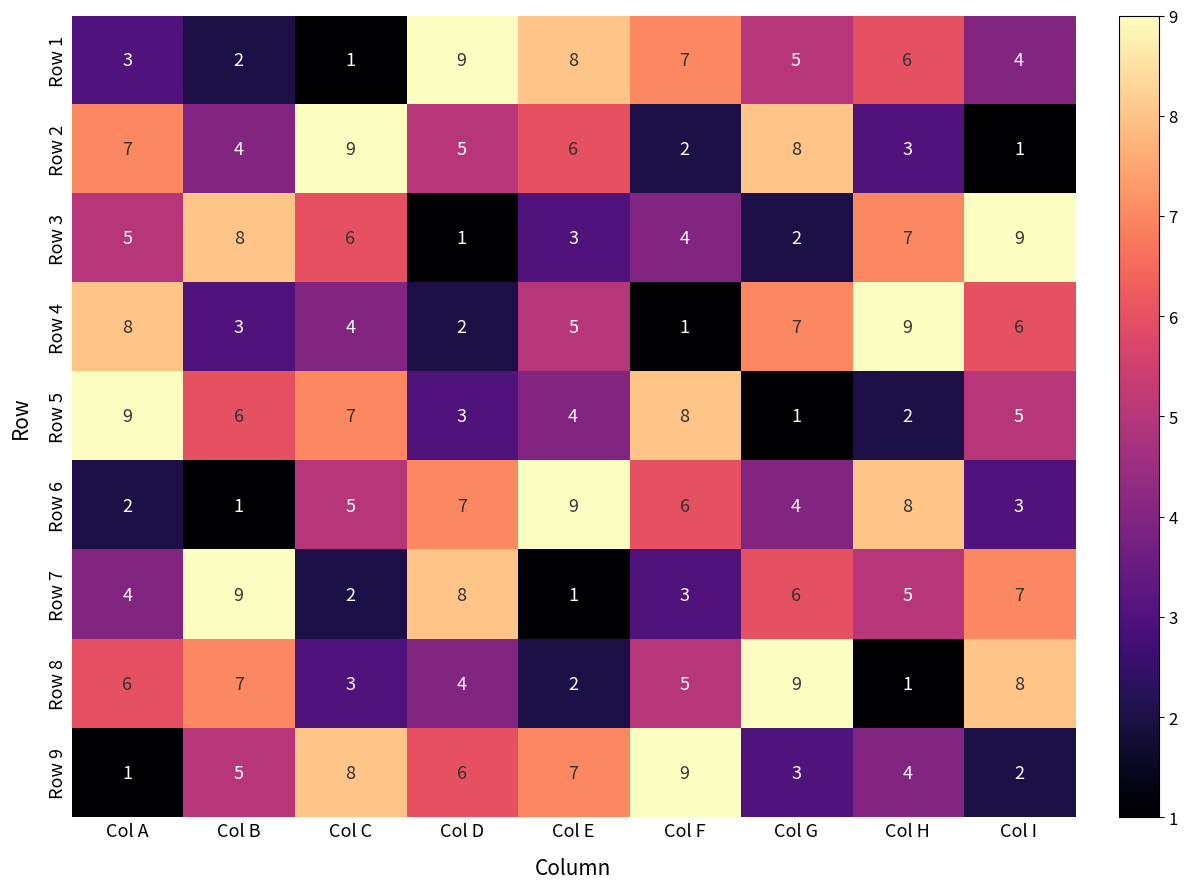

How many Row 8 values are between 3 and 7?

5